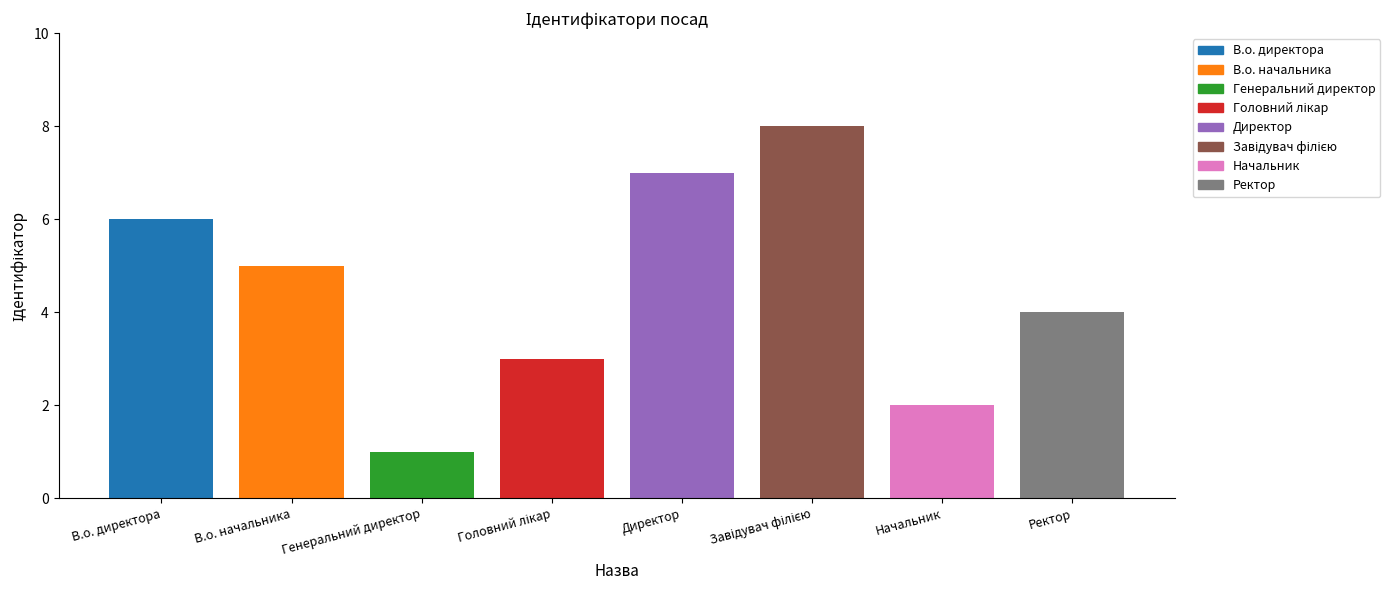

The value at Начальник is 2. True or false?

True